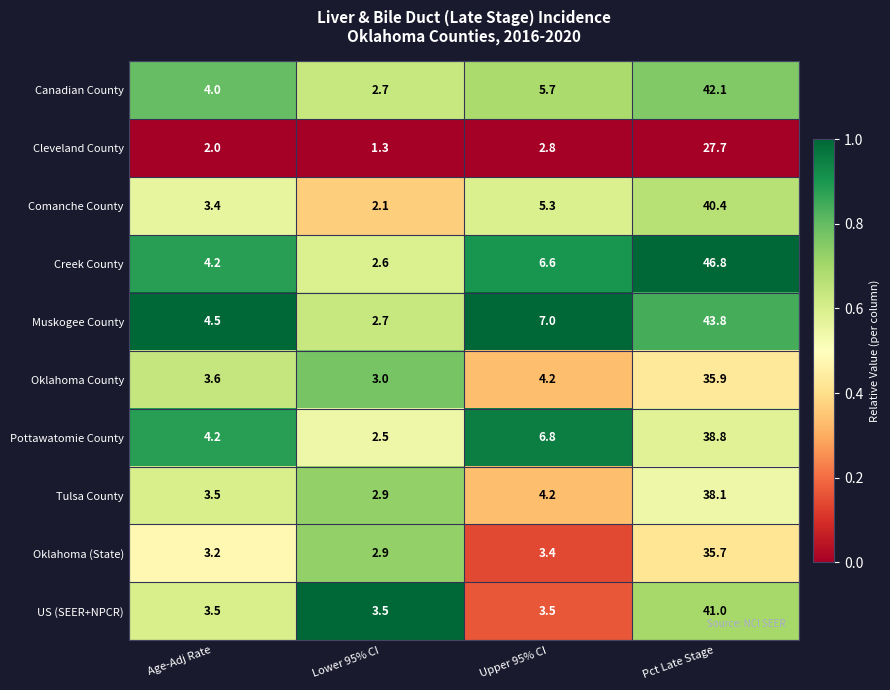

At which label does Comanche County first exceed 5?

Upper 95% CI